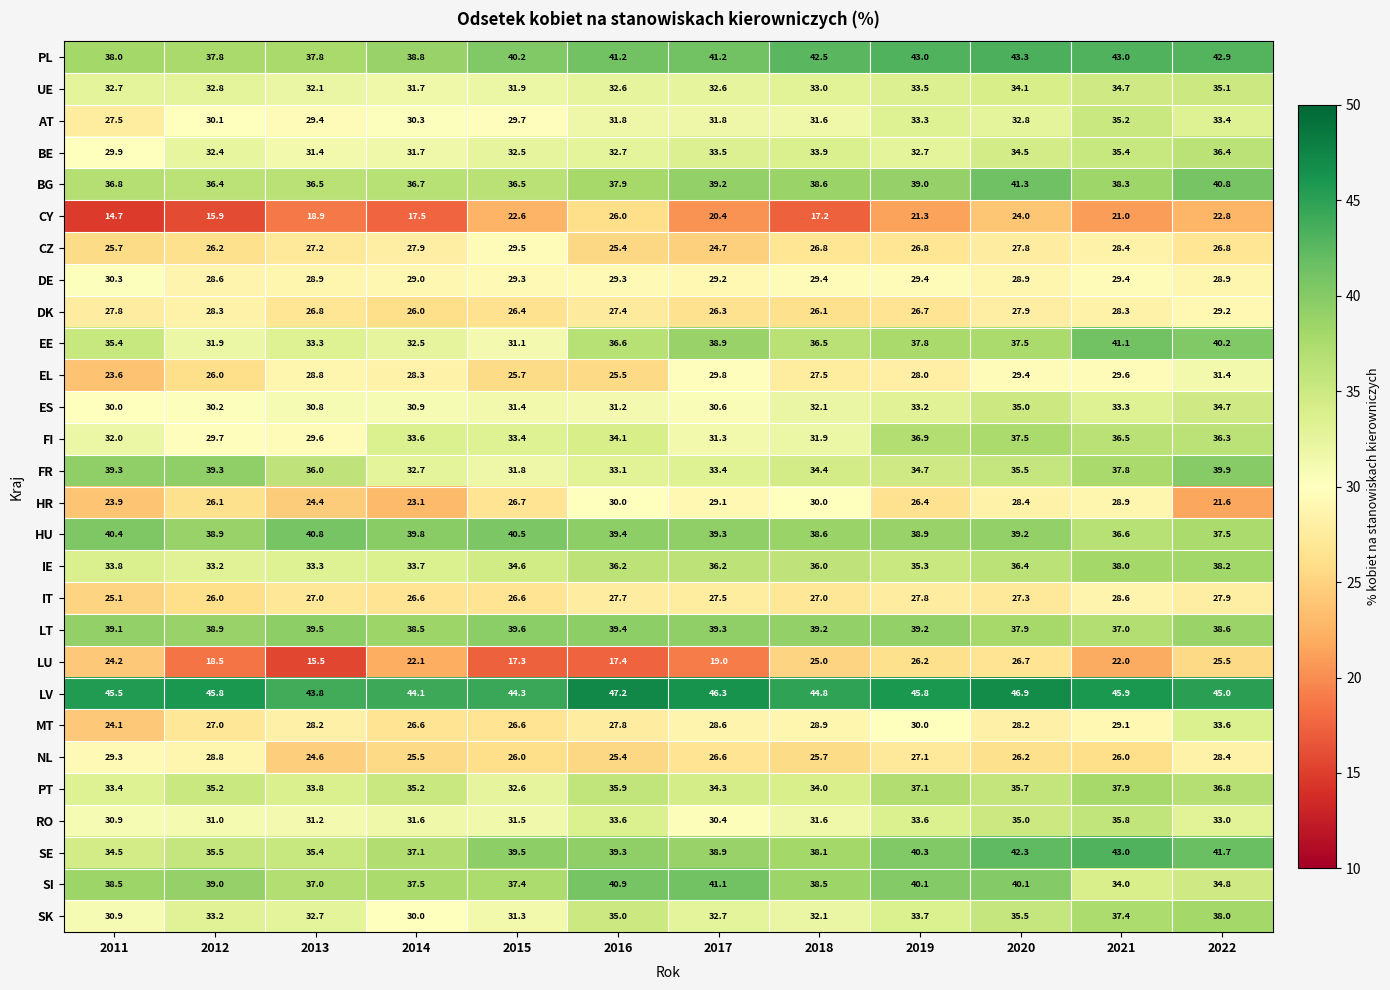

True or false: LV has a value of 24.8 at 2021.

False